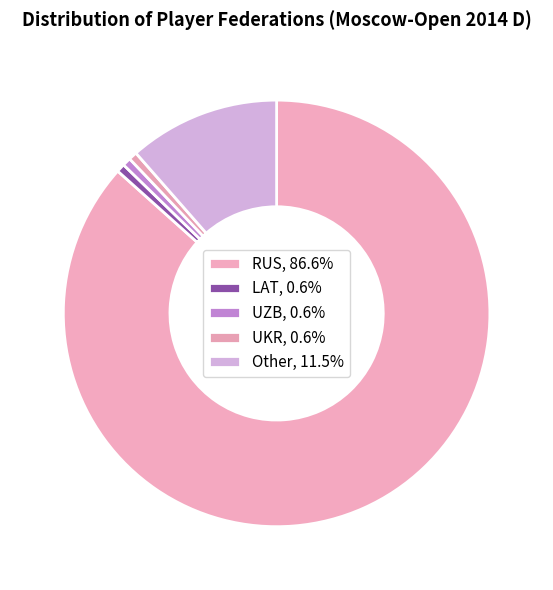

Is there a majority slice in this chart?

Yes